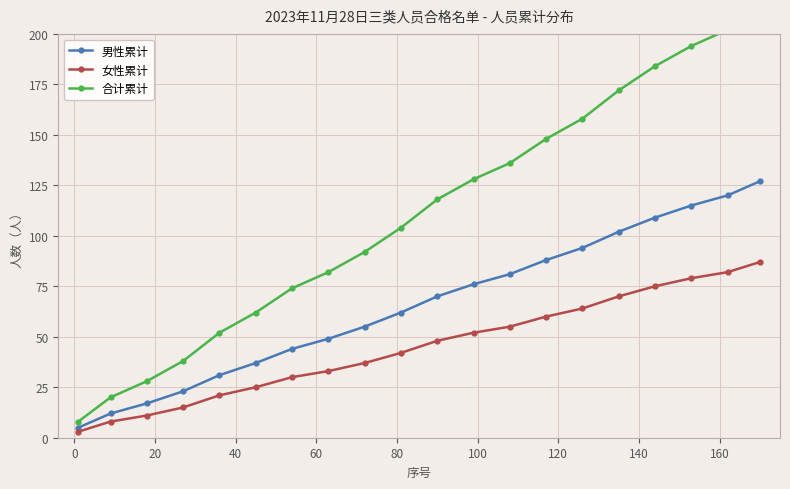

Reading right to left, what are all the values shown in this chart?

男性累计: 127	120	115	109	102	94	88	81	76	70	62	55	49	44	37	31	23	17	12	5
女性累计: 87	82	79	75	70	64	60	55	52	48	42	37	33	30	25	21	15	11	8	3
合计累计: 214	202	194	184	172	158	148	136	128	118	104	92	82	74	62	52	38	28	20	8